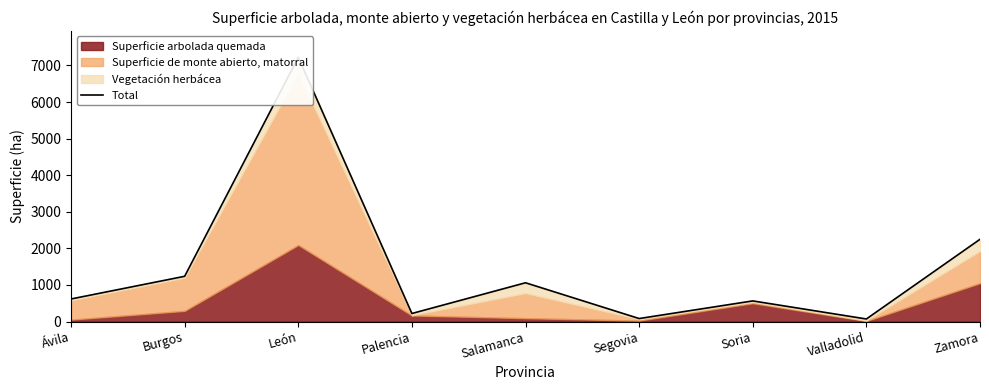

At which category does the data reach its first local peak?

León